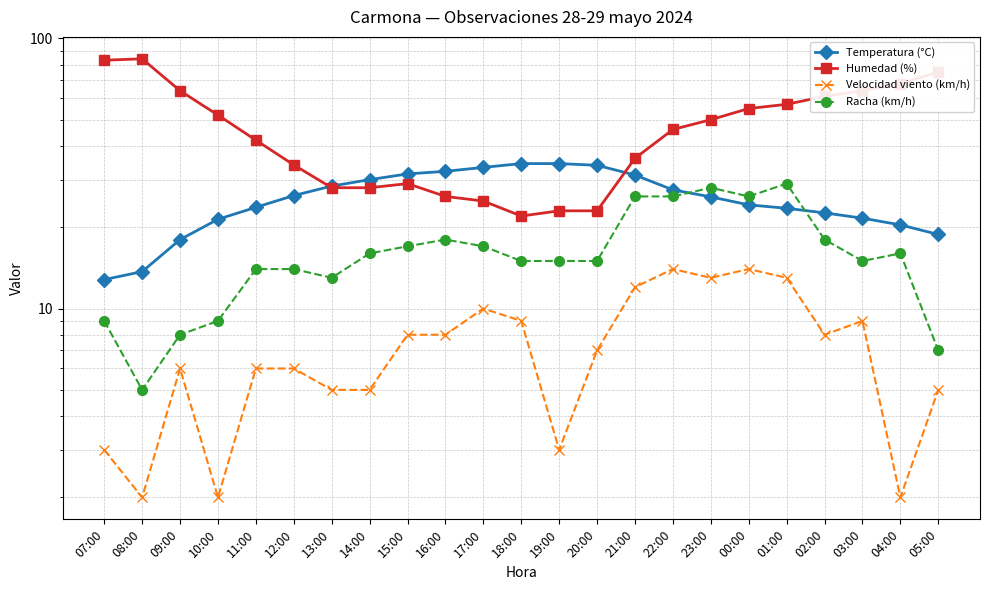

What is the sum of all Humedad (%) values?

1075.0